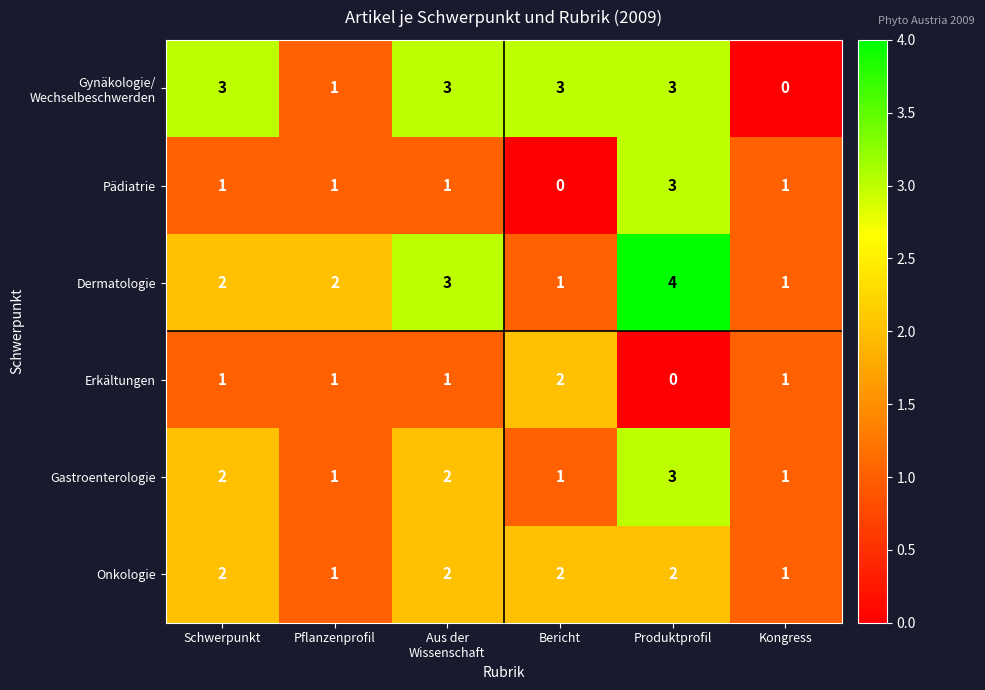

At how many categories does at least one series exceed 0?

6